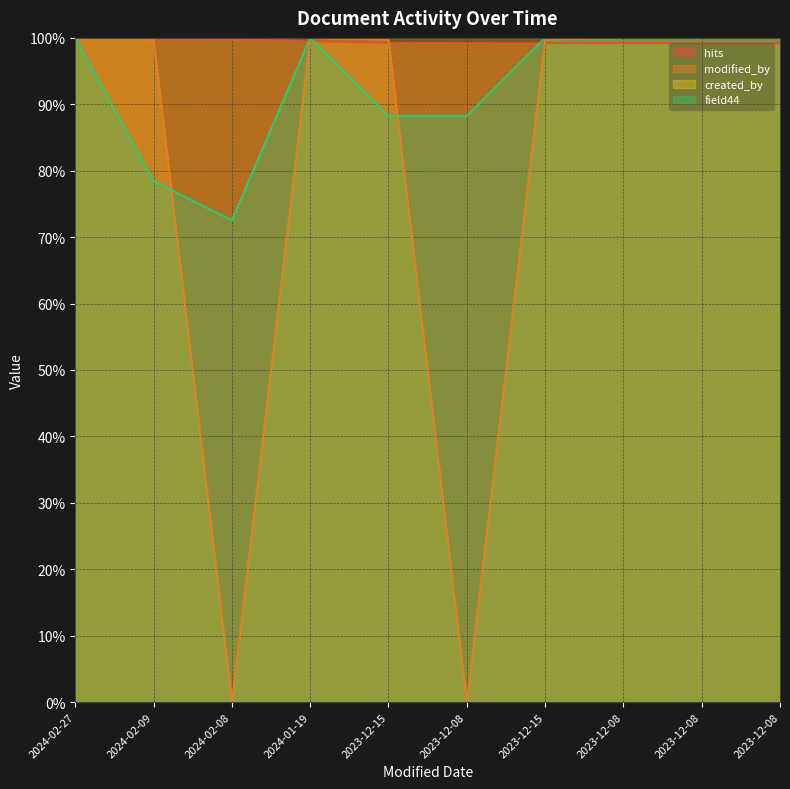

How many times do hits and field44 cross each other?

3